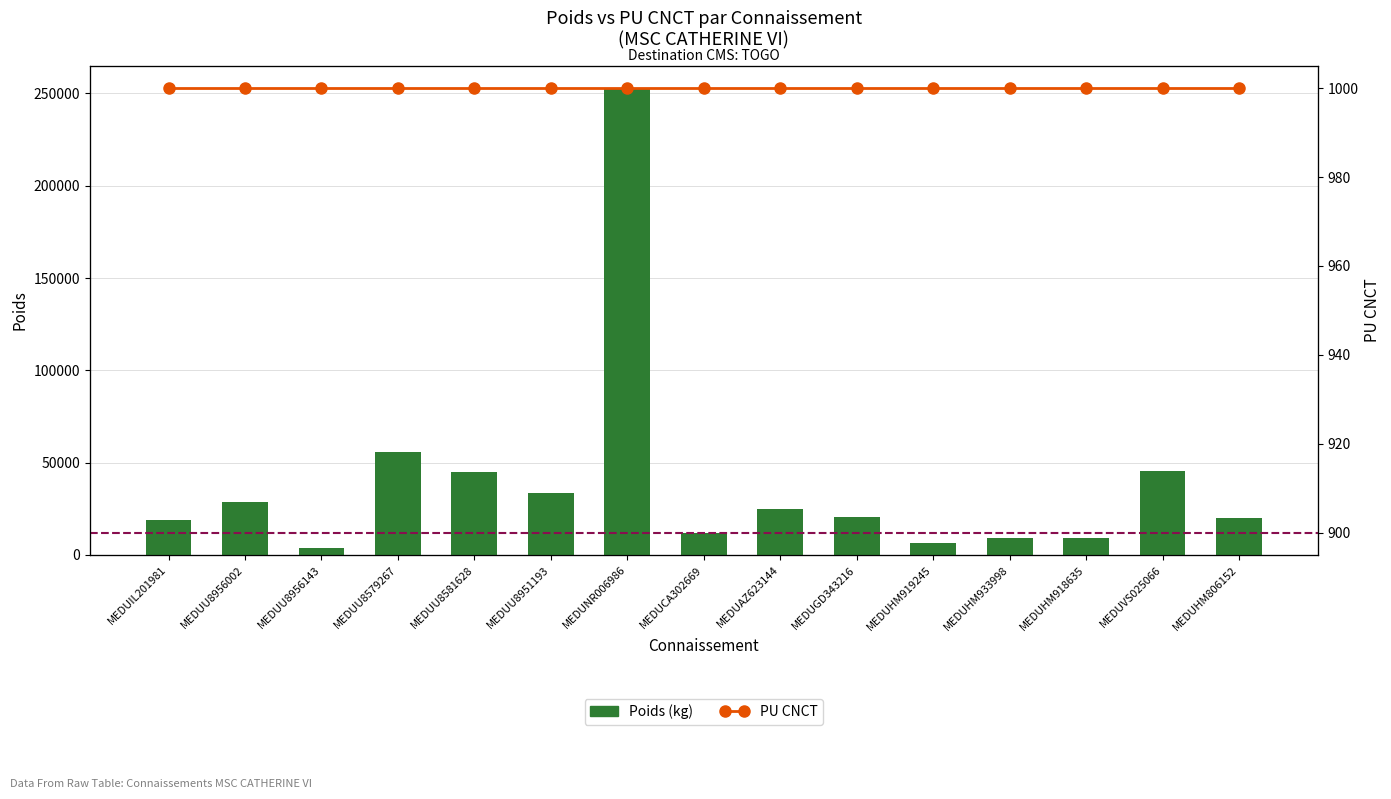

Reading right to left, list all the values displayed in this chart.

Poids: MEDUHM806152=20000	MEDUVS025066=45663	MEDUHM918635=9000	MEDUHM933998=9000	MEDUHM919245=6426	MEDUGD343216=20770	MEDUAZ623144=25155	MEDUCA302669=12060	MEDUNR006986=252280	MEDUU8951193=33700	MEDUU8581628=45132	MEDUU8579267=56020	MEDUU8956143=3580	MEDUU8956002=28460	MEDUIL201981=18880
PU CNCT: MEDUHM806152=1000	MEDUVS025066=1000	MEDUHM918635=1000	MEDUHM933998=1000	MEDUHM919245=1000	MEDUGD343216=1000	MEDUAZ623144=1000	MEDUCA302669=1000	MEDUNR006986=1000	MEDUU8951193=1000	MEDUU8581628=1000	MEDUU8579267=1000	MEDUU8956143=1000	MEDUU8956002=1000	MEDUIL201981=1000